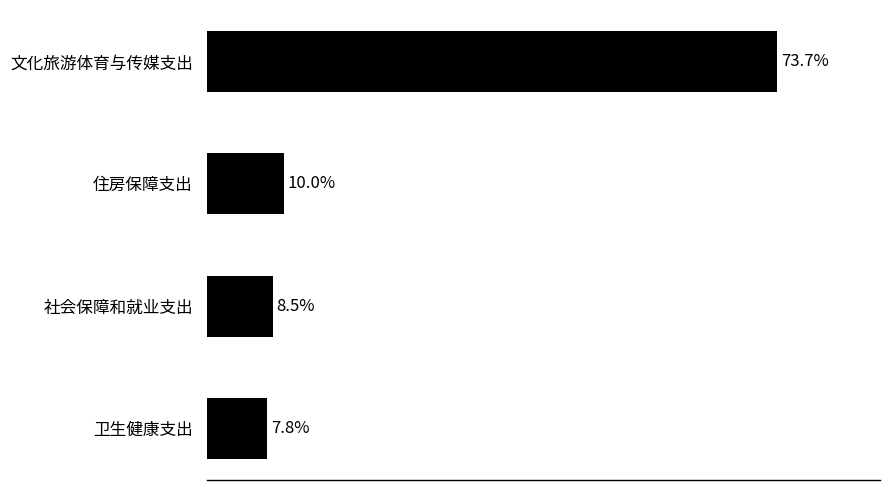

What is the label of the 1st bar from the top?

文化旅游体育与传媒支出